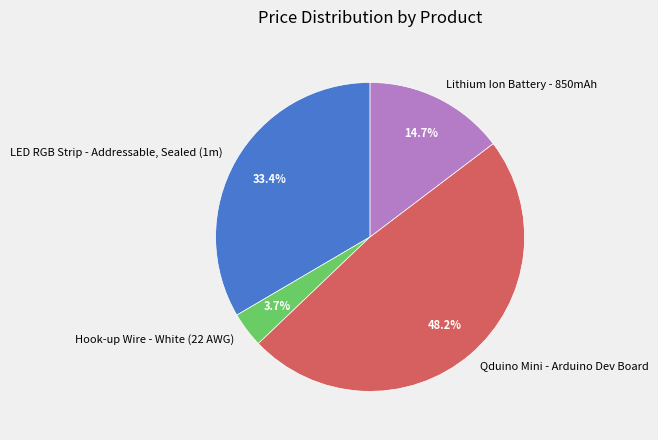

What percentage do LED RGB Strip - Addressable, Sealed (1m) and Hook-up Wire - White (22 AWG) together represent?

37.1%